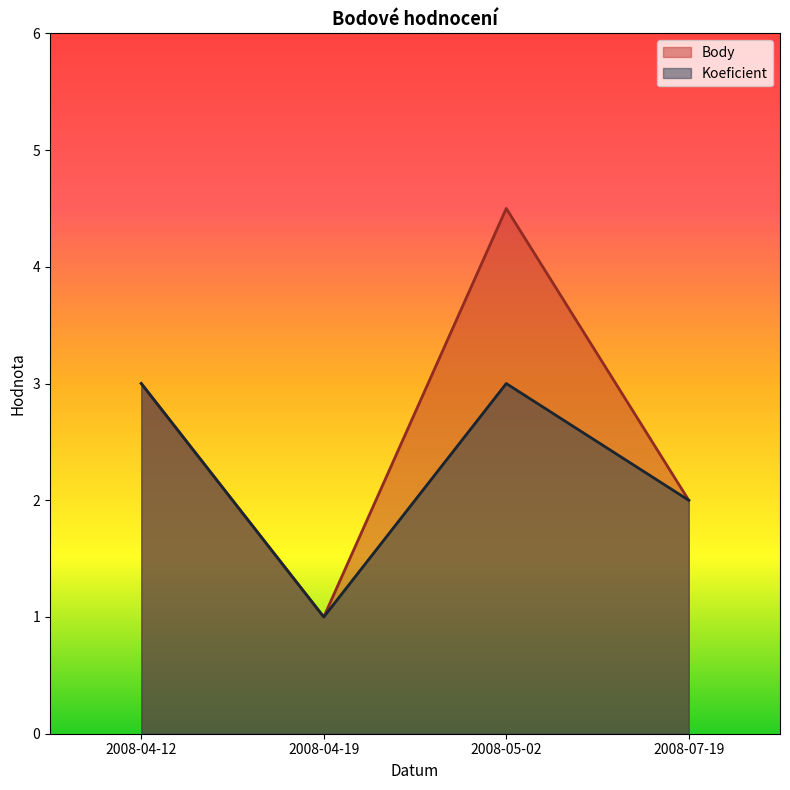

Rank the series at 2008-05-02 from lowest to highest value.

Koeficient, Body